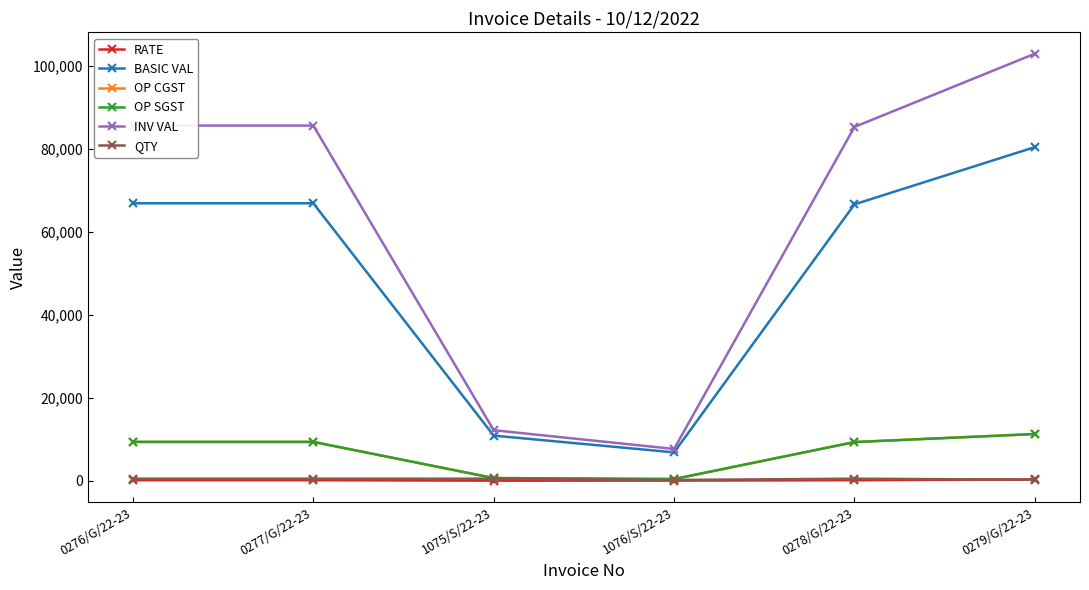

Which series has the widest spread of values?

INV VAL